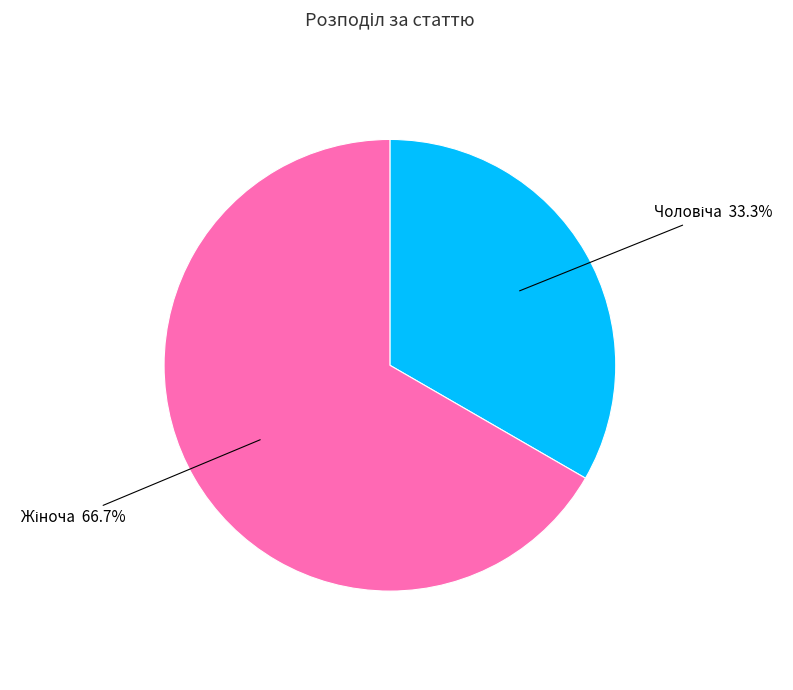

Does any single category account for the majority?

Yes